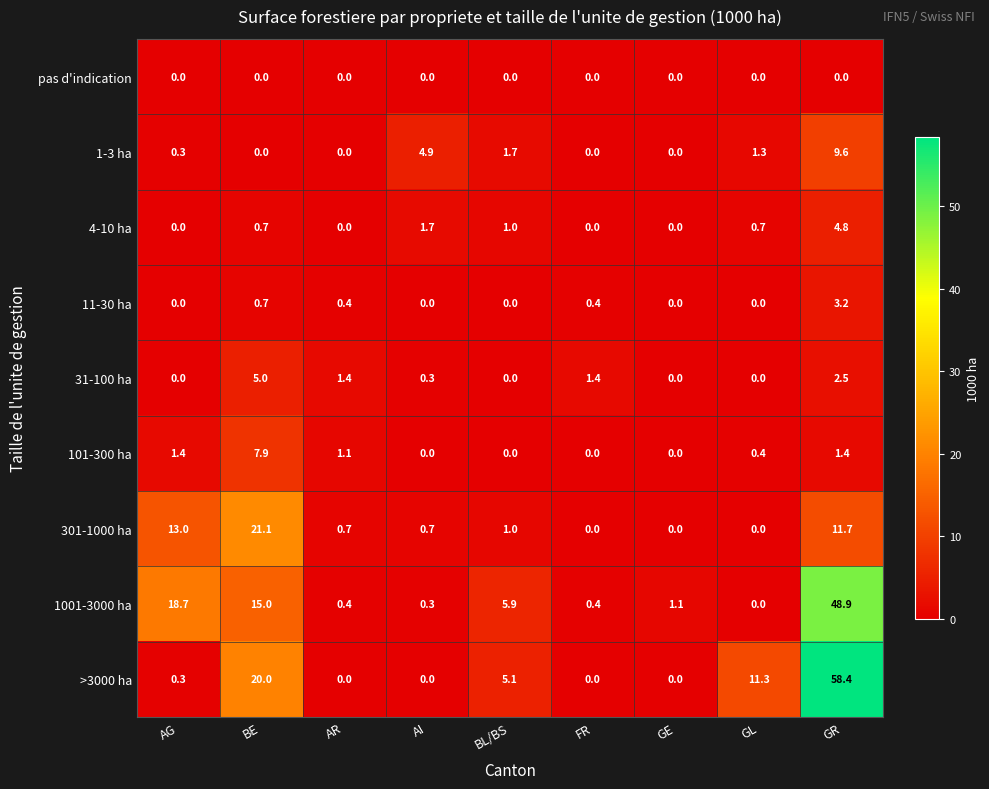

The value of 301-1000 ha at GL is -10.1. True or false?

False